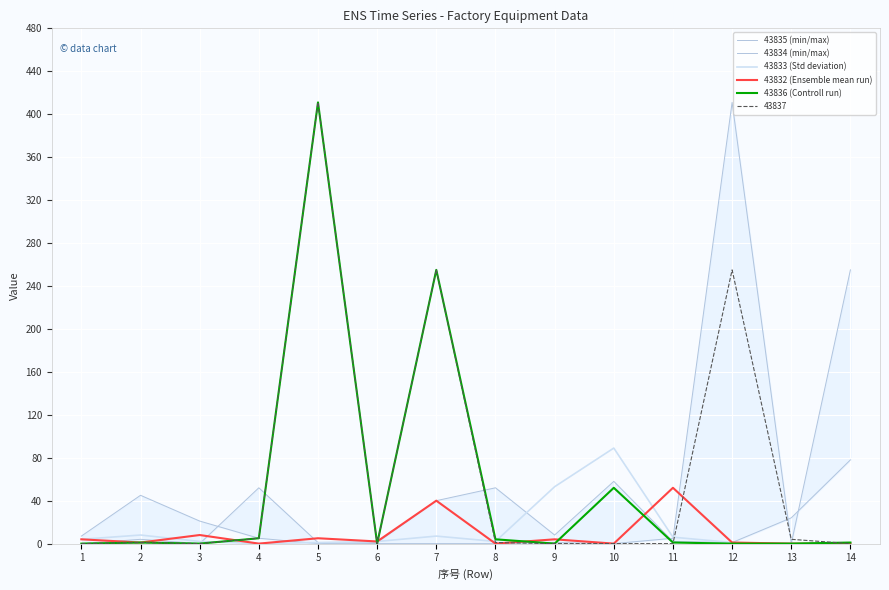

Between 14 and 13, which is larger?

14